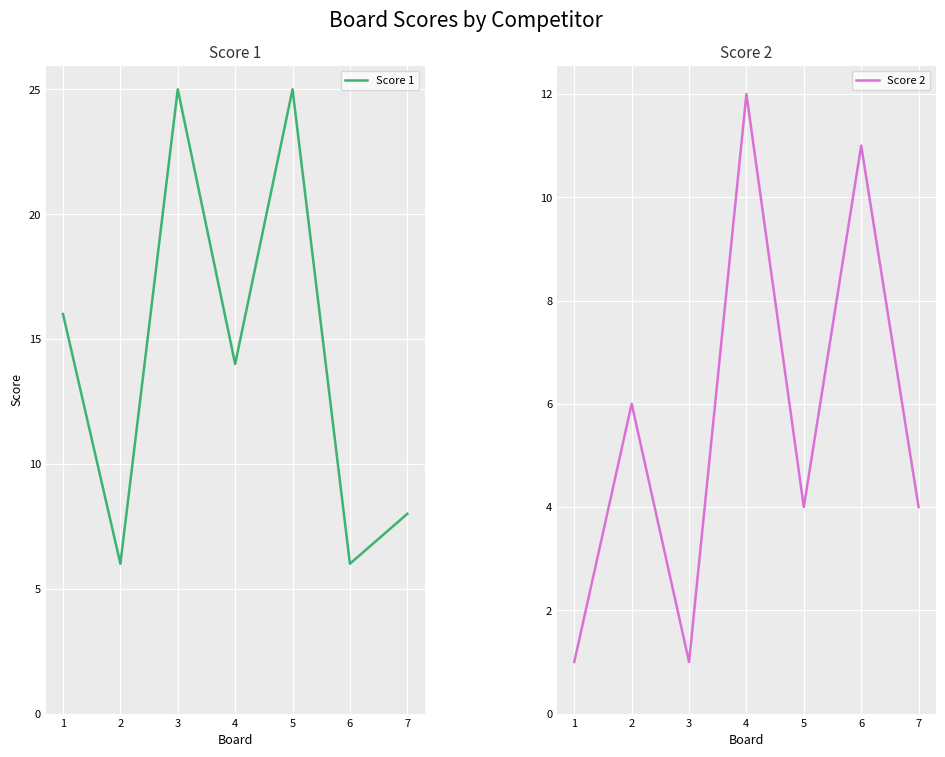

After their last crossing, which series has the higher values: Score 1 or Score 2?

Score 1